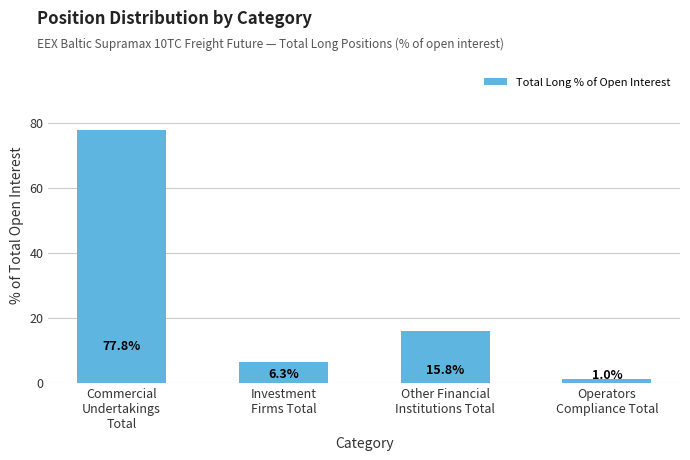

Between Commercial
Undertakings
Total and Investment
Firms Total, which is larger?

Commercial
Undertakings
Total